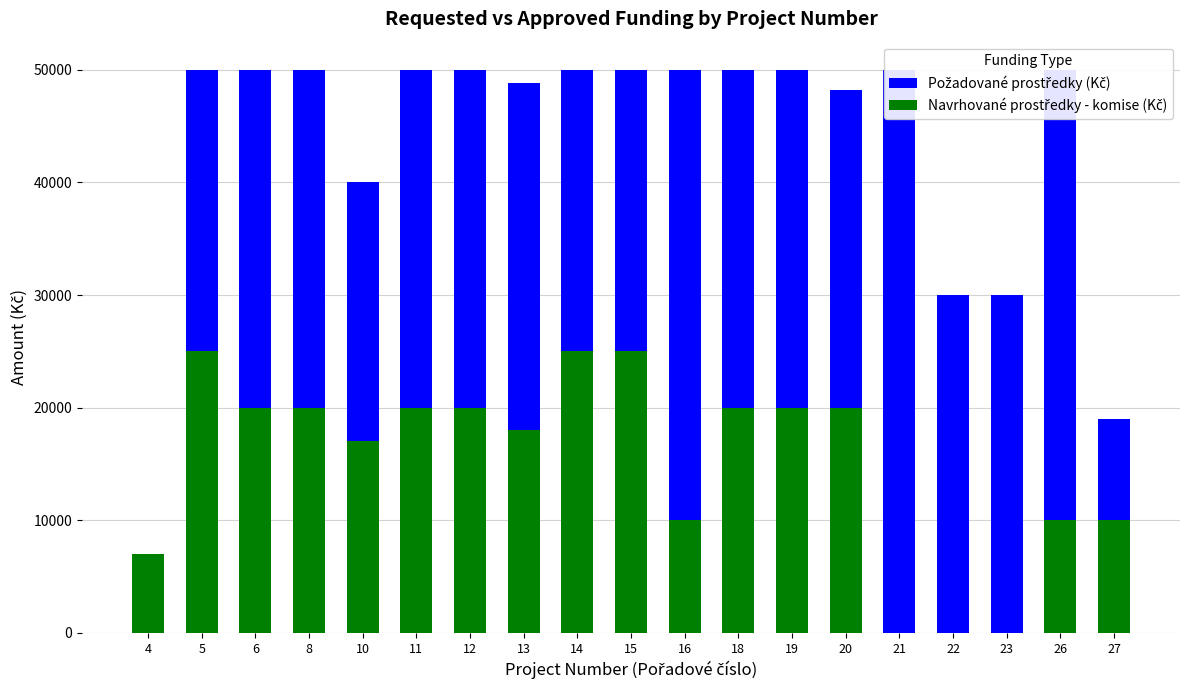

Is the value of Navrhované prostředky - komise (Kč) at 10 greater than the value of Požadované prostředky (Kč) at 15?

No